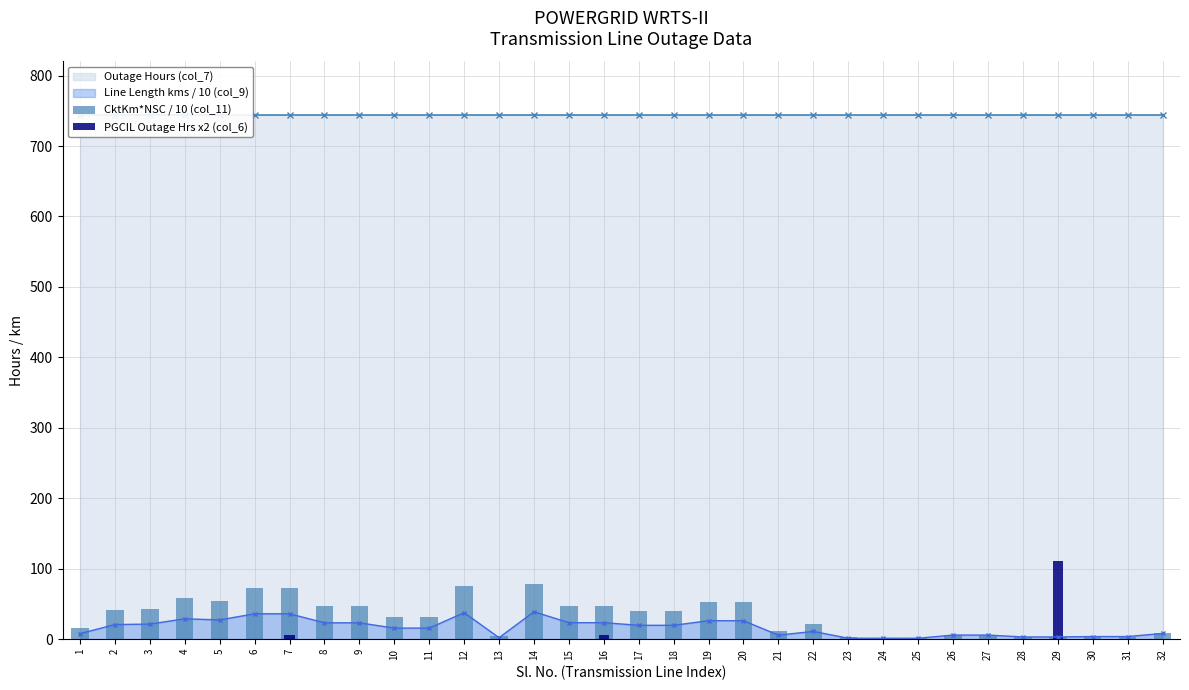

At which category does the chart reach its minimum across all series?

1